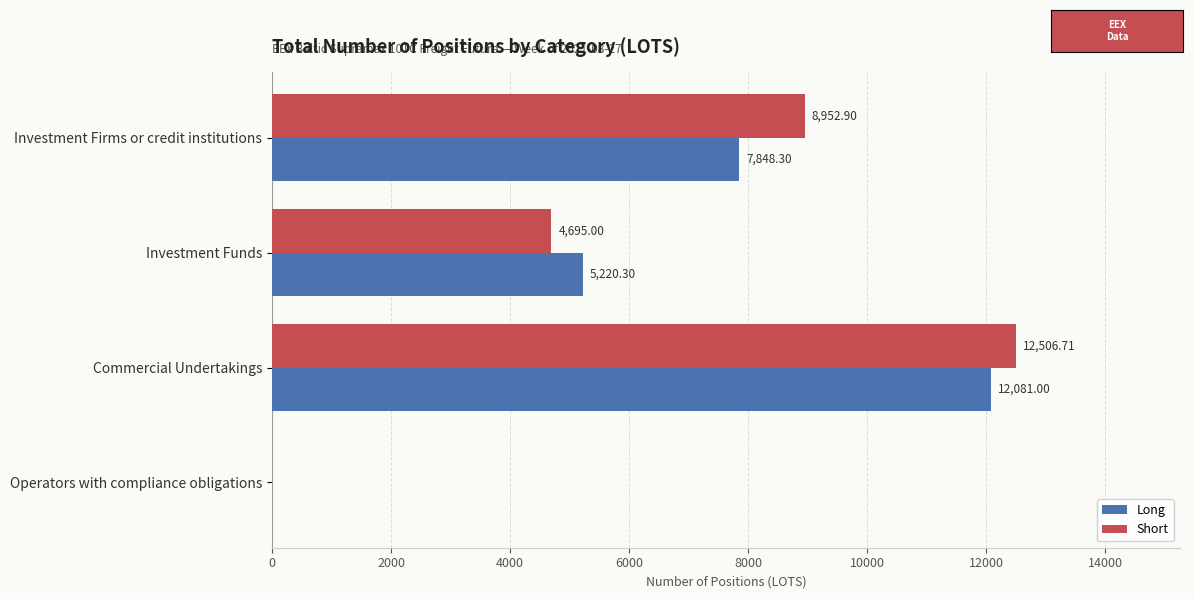

Which series changed the most between Investment Firms or credit institutions and Investment Funds?

Short